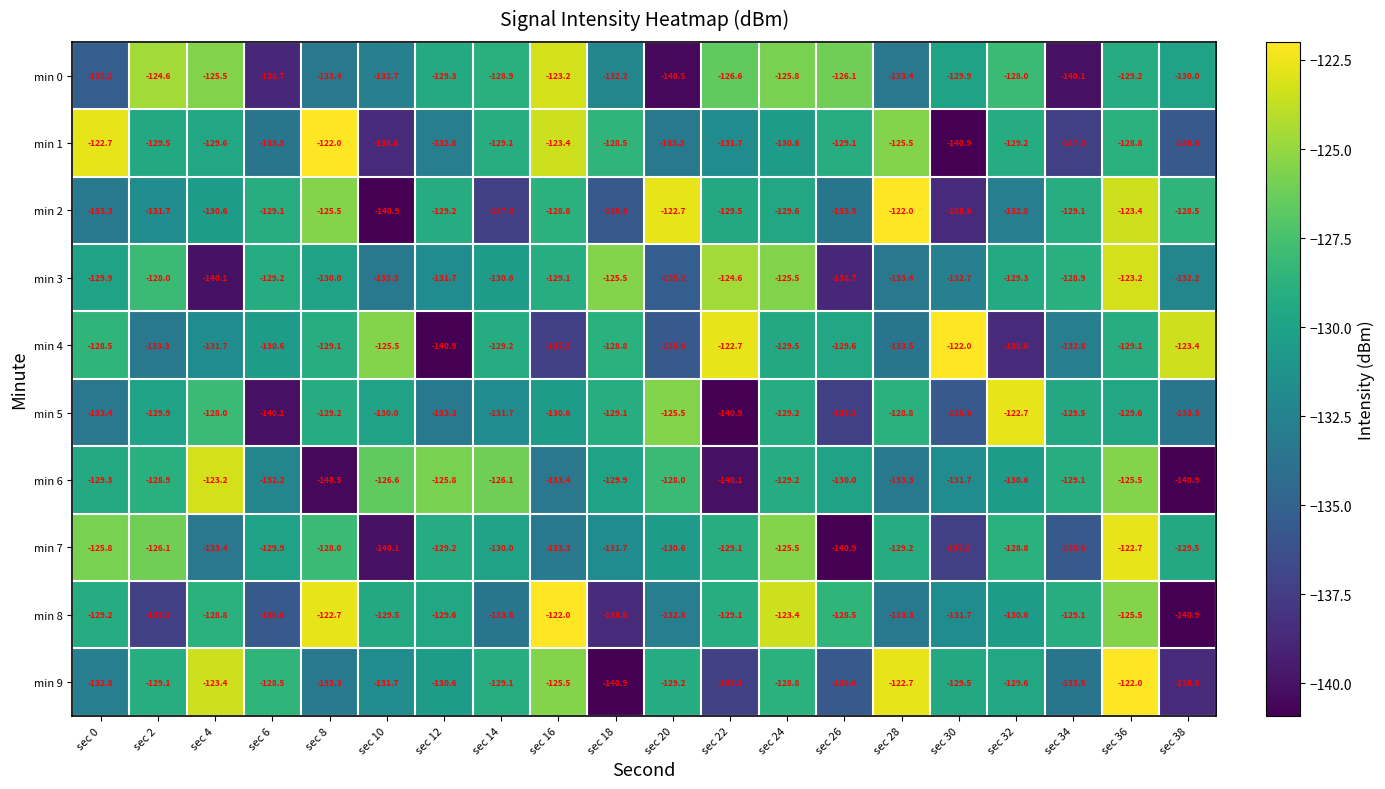

Is it true that min 4 equals -236.4 at sec 12?

False